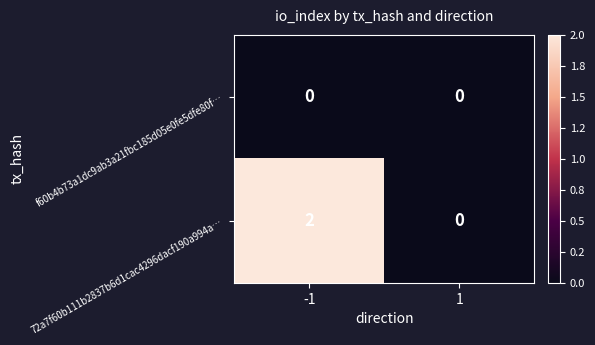

Which series has the largest total across all categories?

72a7f60b111b2837b6d1cac4296dacf190a994a…